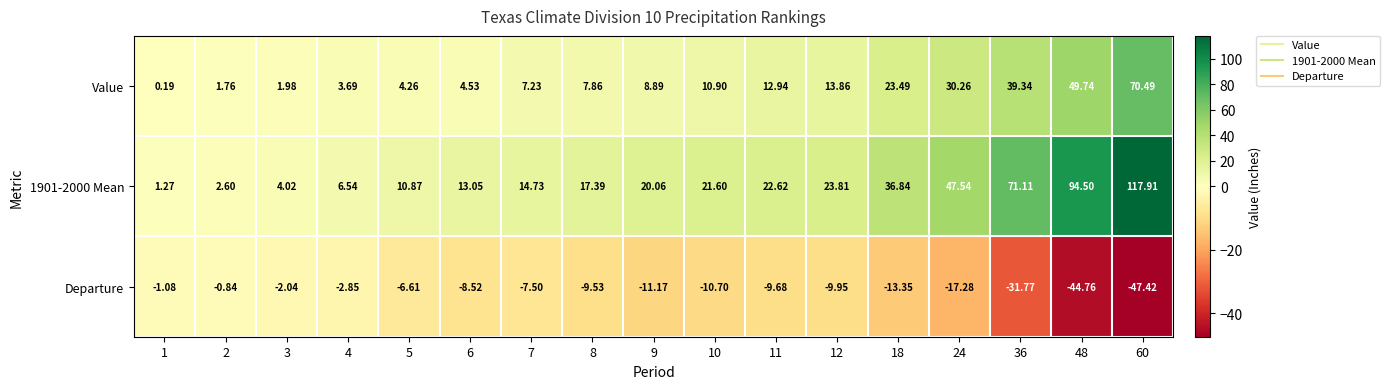

What is the minimum value shown in the chart?

-47.4